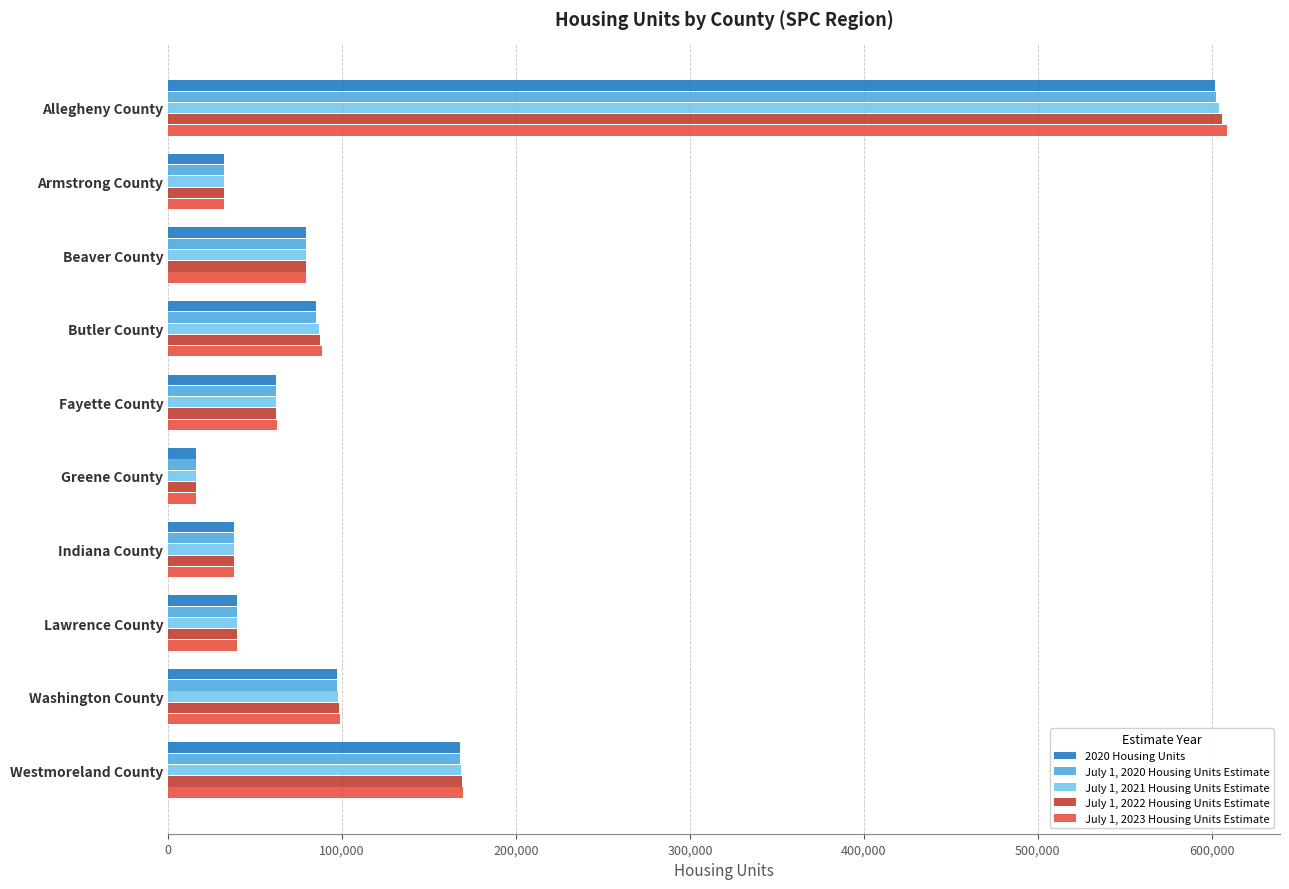

Which series has the widest spread of values?

July 1, 2023 Housing Units Estimate